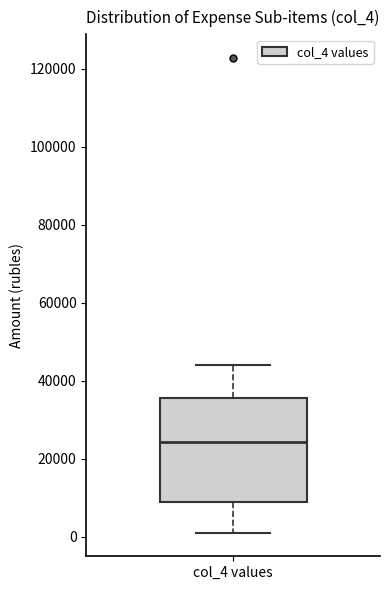

Read this box plot against the y-axis: the position of the median line, the range covered by the box, and the ends of both whiskers. The values are not printed on the chart, so give them approximately, as read against the axis.

median 24000, box 8000 to 36000, whiskers 2000 to 44000